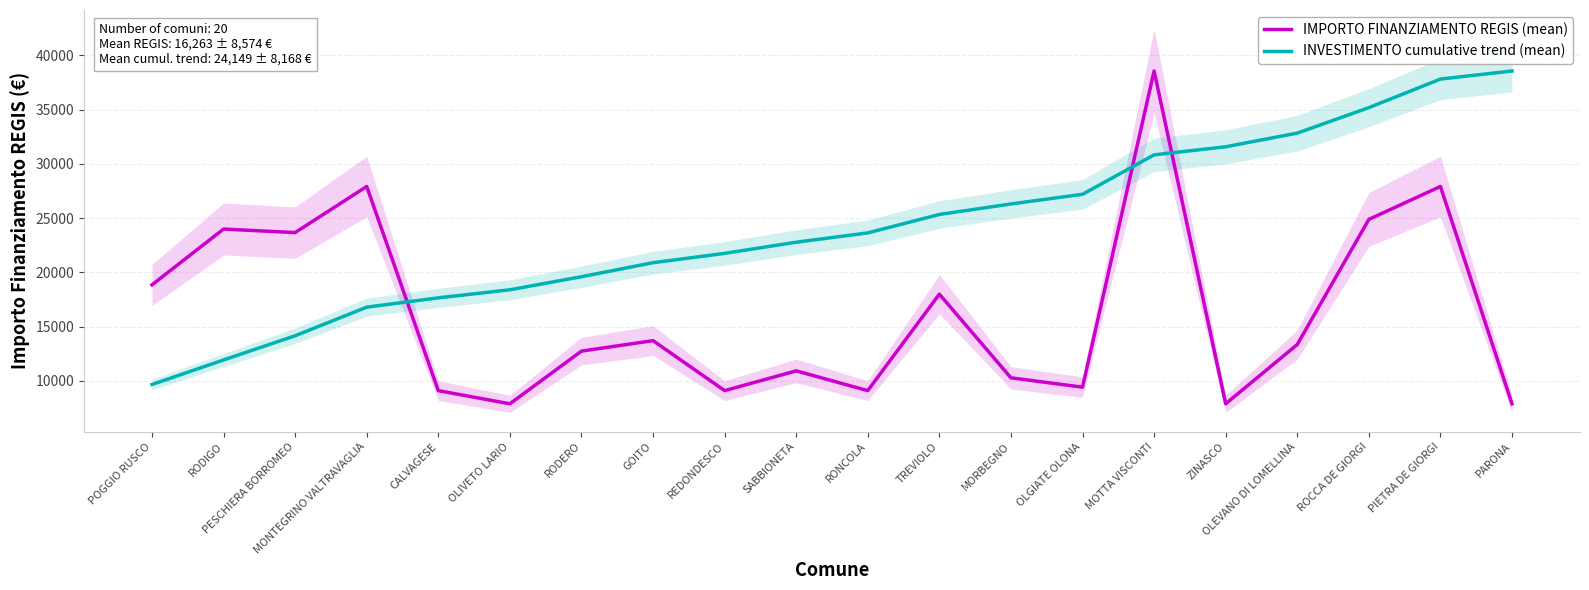

Where do INVESTIMENTO cumulative trend (mean) and IMPORTO FINANZIAMENTO REGIS (mean) first cross each other?

MONTEGRINO VALTRAVAGLIA and CALVAGESE